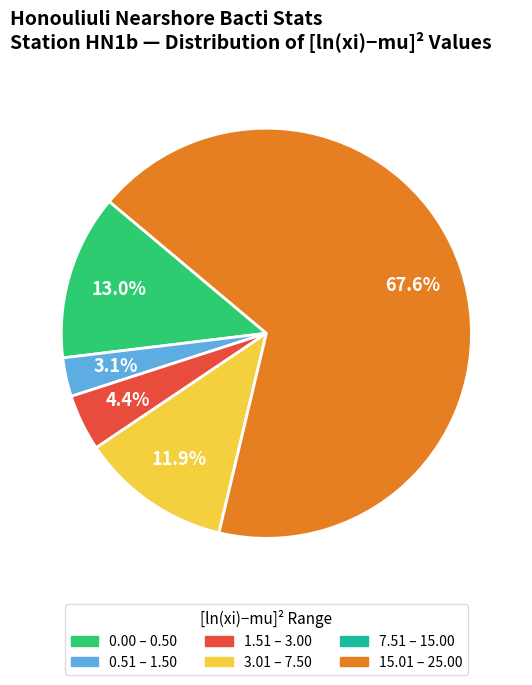

Is there a majority slice in this chart?

Yes